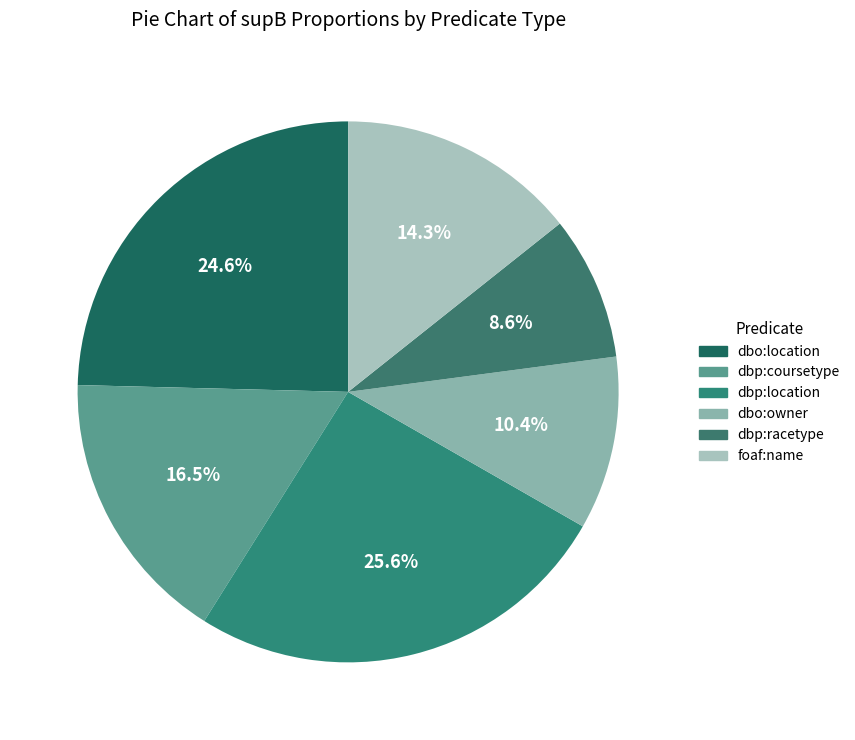

What percentage is NOT represented by dbp:coursetype?

83.5%